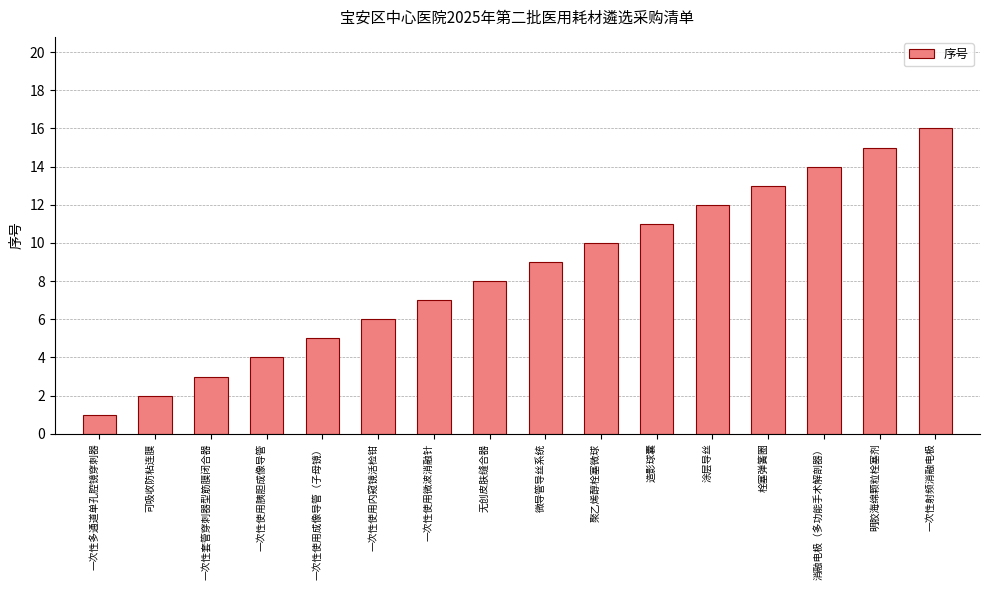

Between 栓塞弹簧圈 and 造影球囊, which is larger?

栓塞弹簧圈